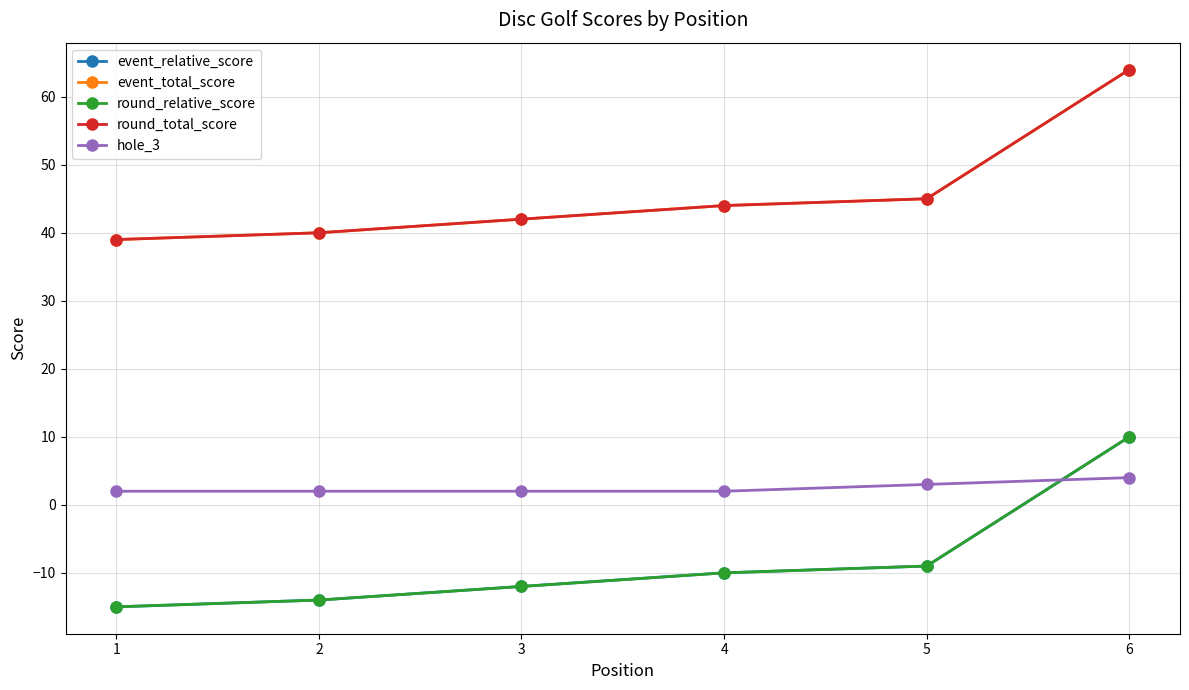

How many lines are shown in the chart?

5